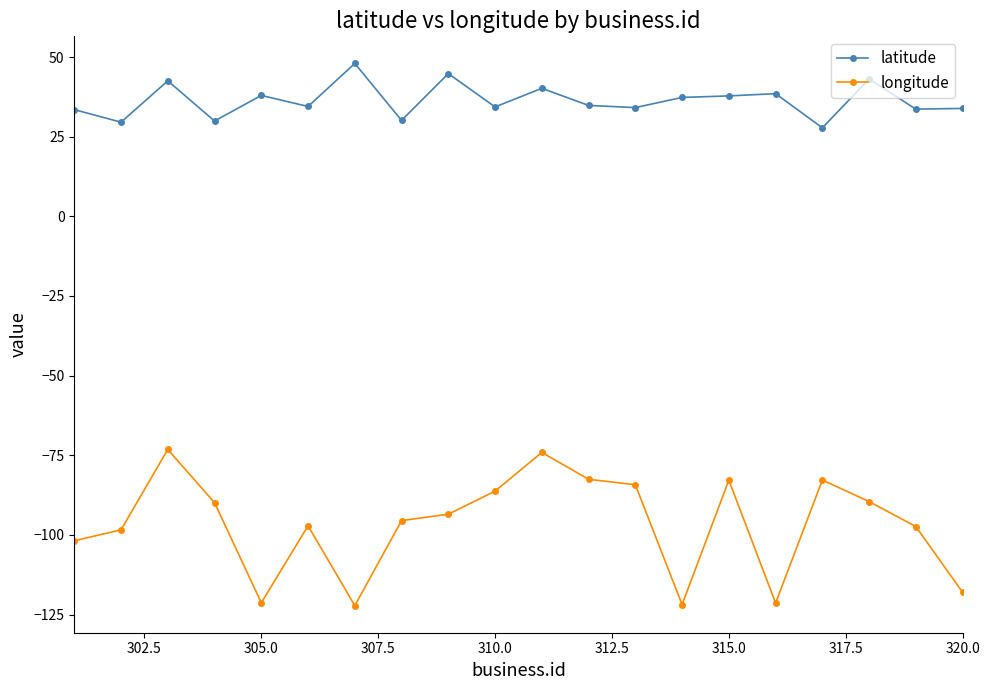

What is the value of the latitude point at the 20th from the left?

33.9